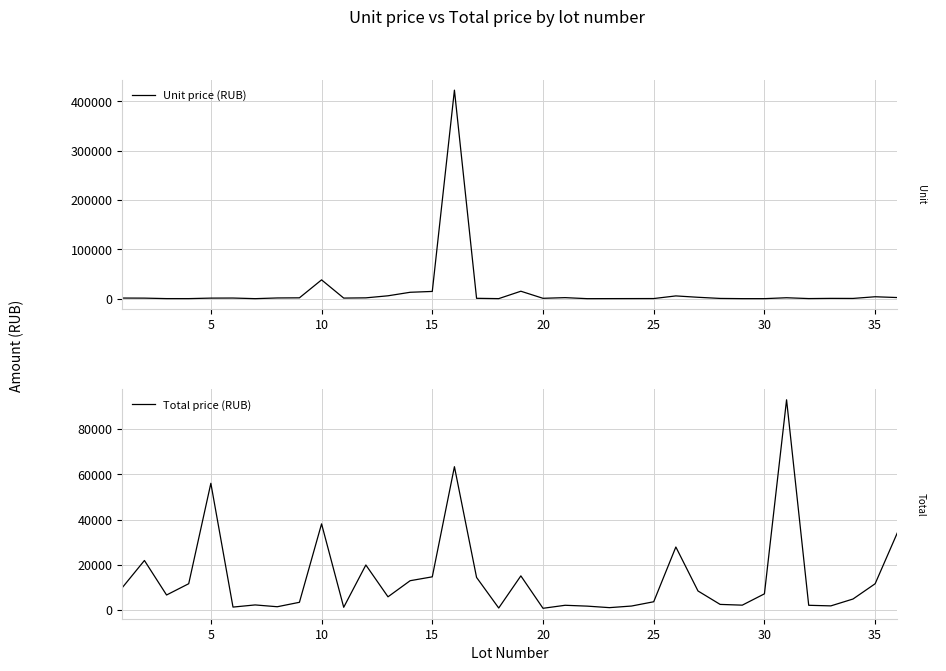

True or false: Total price (RUB) has a value of 22639.0 at 18.

False